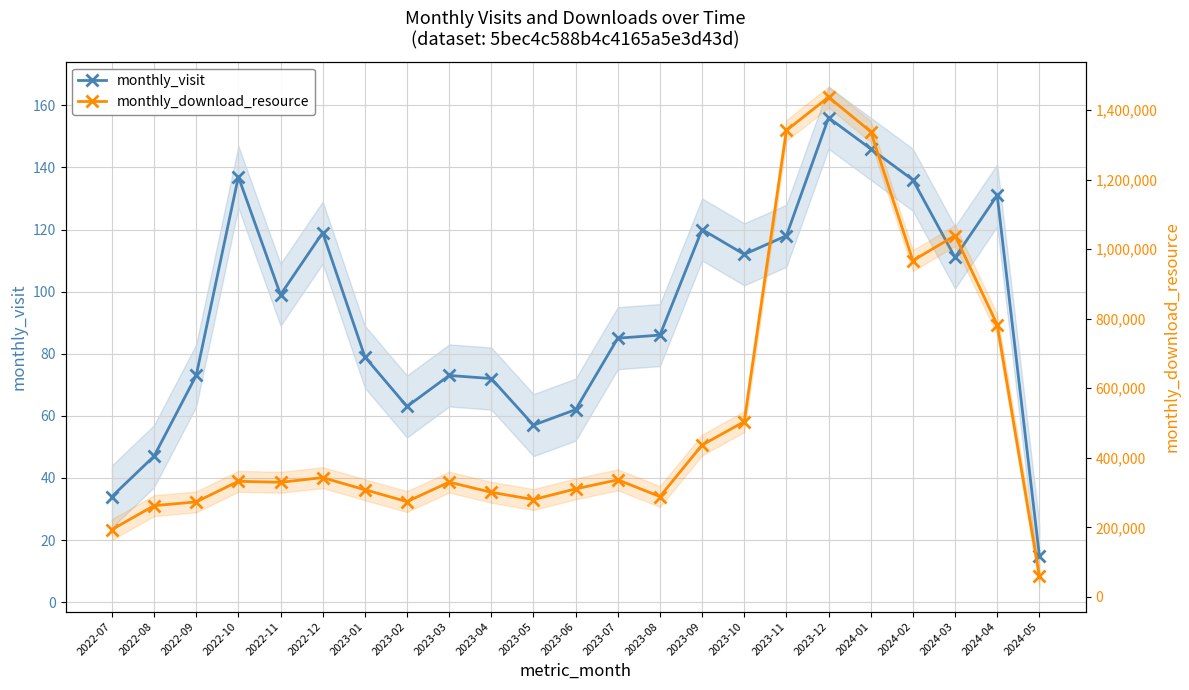

Where does the monthly_visit series first go above 86?

2022-10